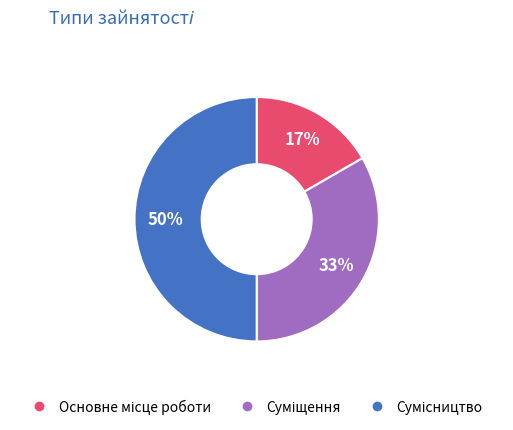

To the nearest percent, what is the average slice percentage?

33%